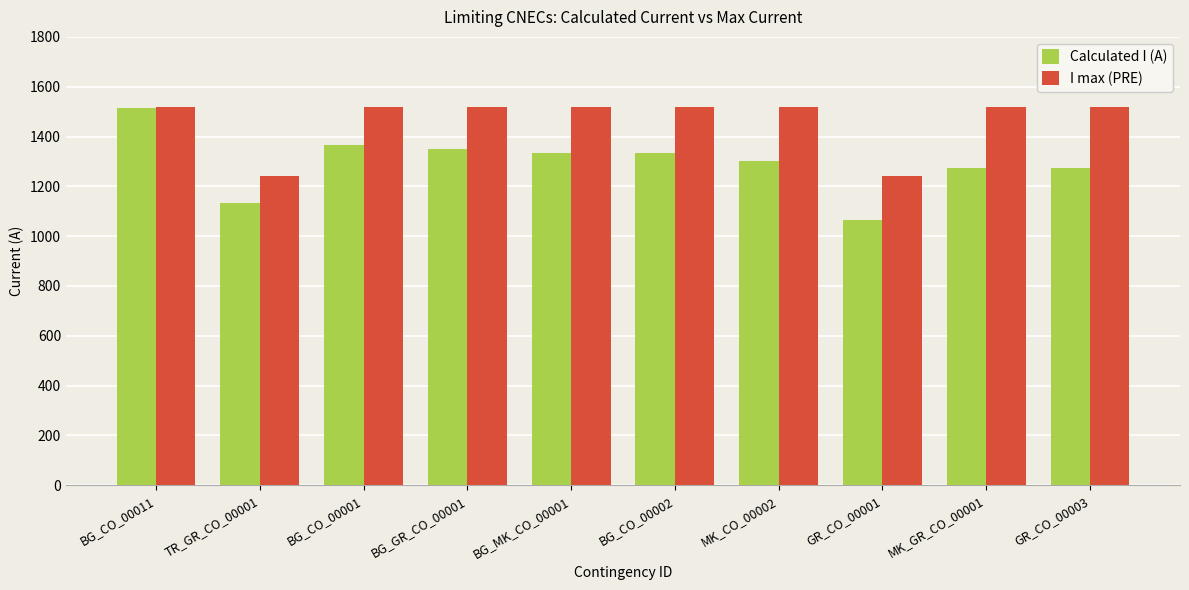

Which series has the widest spread of values?

Calculated I (A)